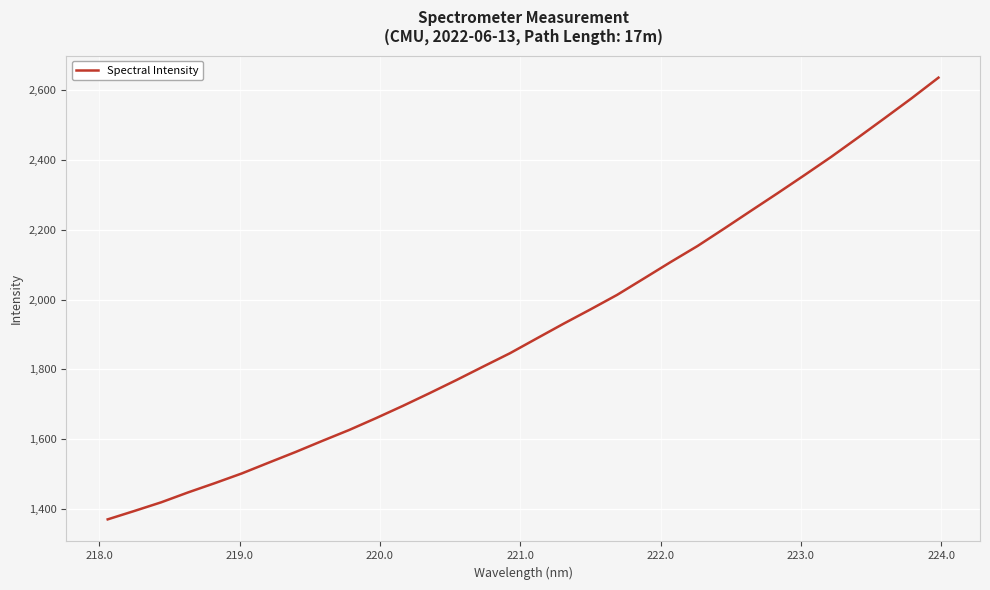

What is the minimum value shown in the chart?

1370.7